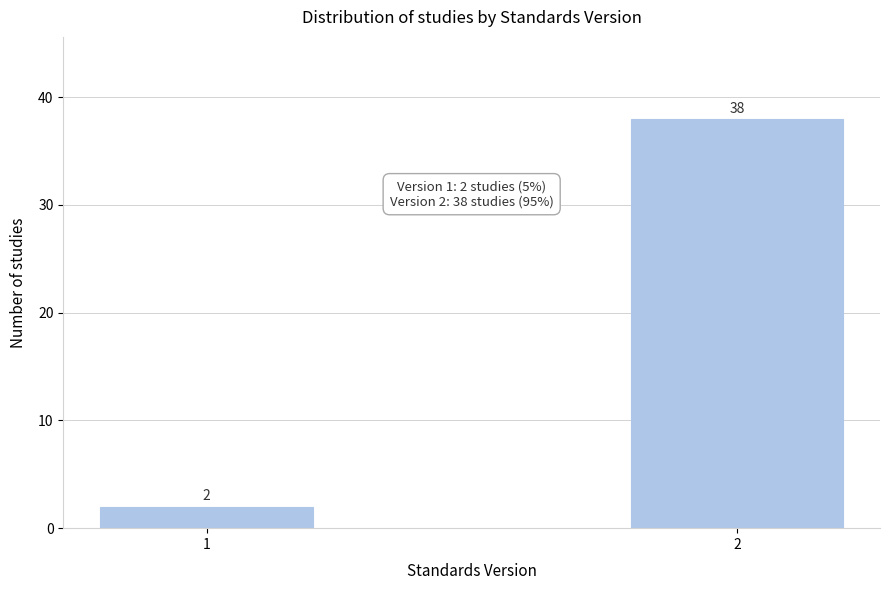

Reading left to right, transcribe all the data shown in this chart.

1=2	2=38